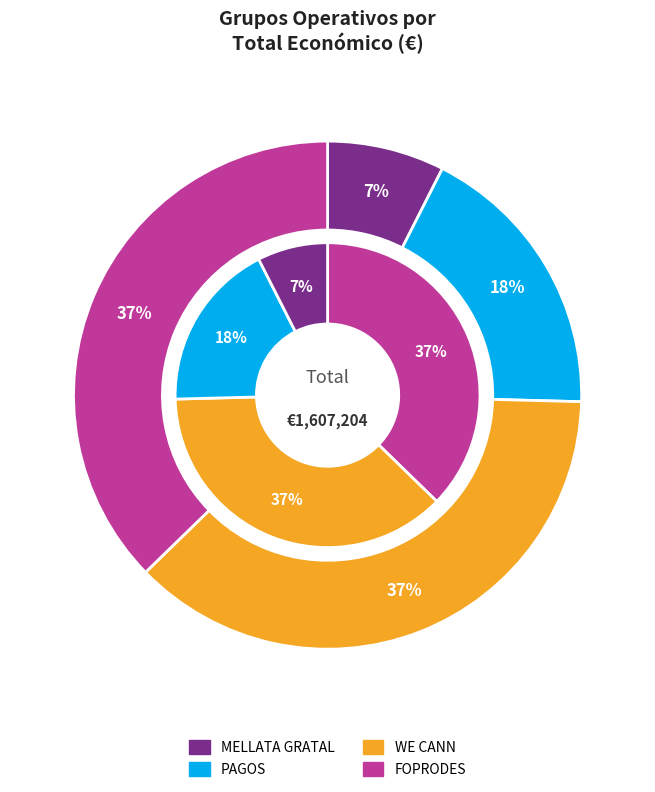

Is there a majority slice in this chart?

No